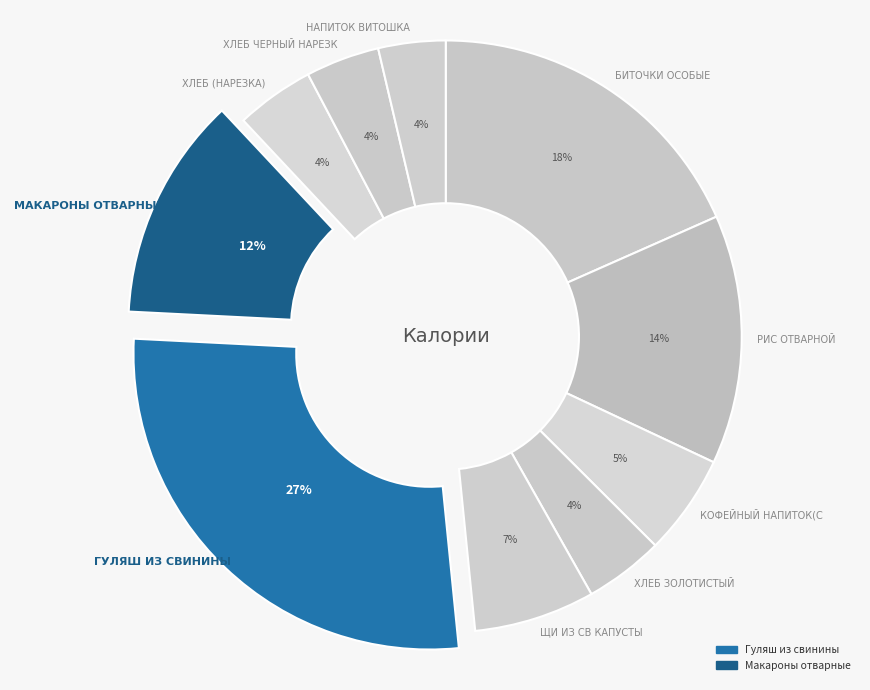

To the nearest percent, what is the average slice percentage?

10%